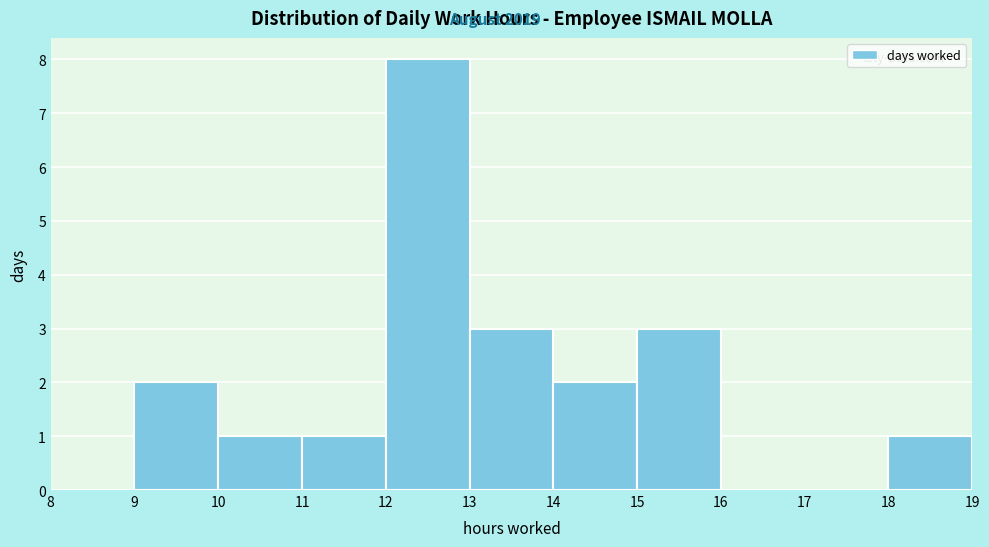

What is the height of the bar covering 18 to 19 on the x-axis? The values are not printed on the chart, so give them approximately, as read against the axis.

1